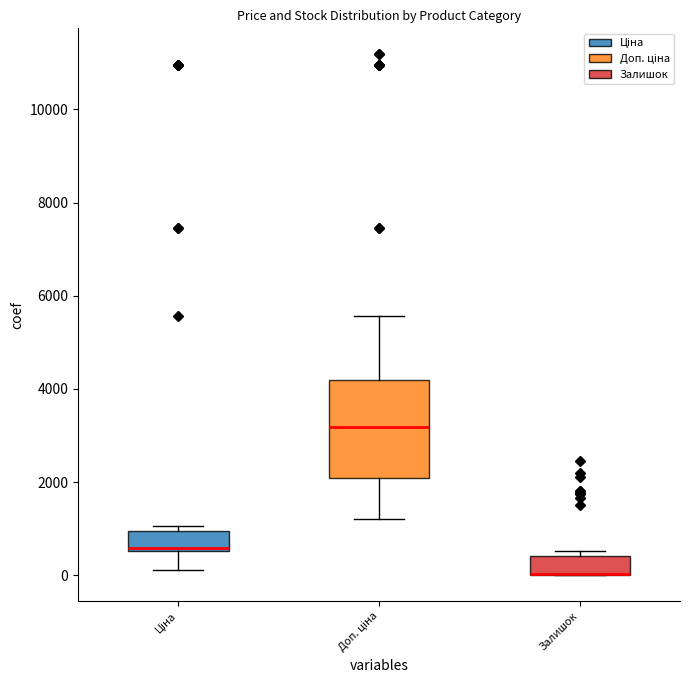

Where is the upper edge of the box for Залишок on the y-axis? The values are not printed on the chart, so give them approximately, as read against the axis.

400